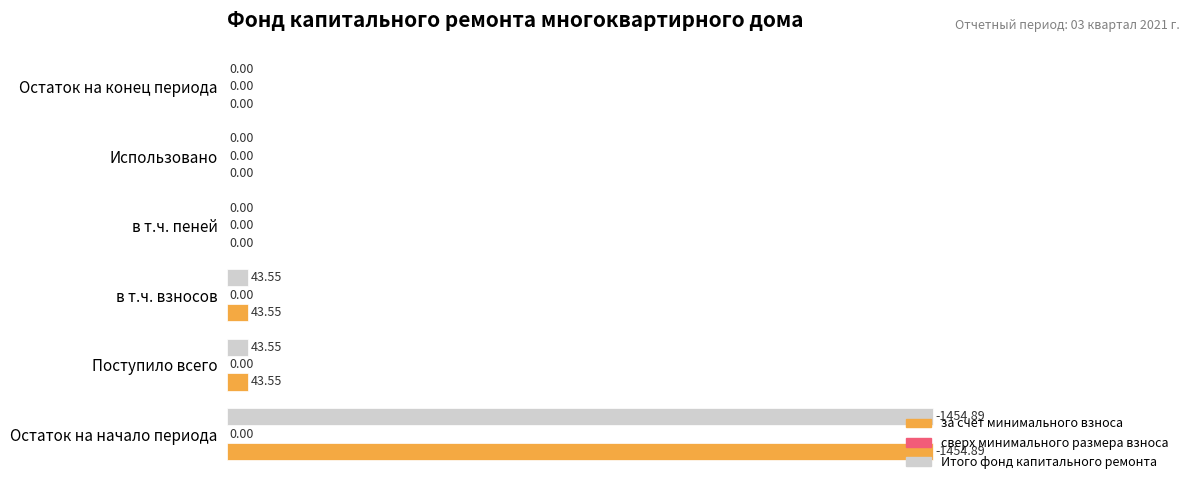

Which category has the highest value in the Итого фонд капитального ремонта series?

Остаток на начало периода